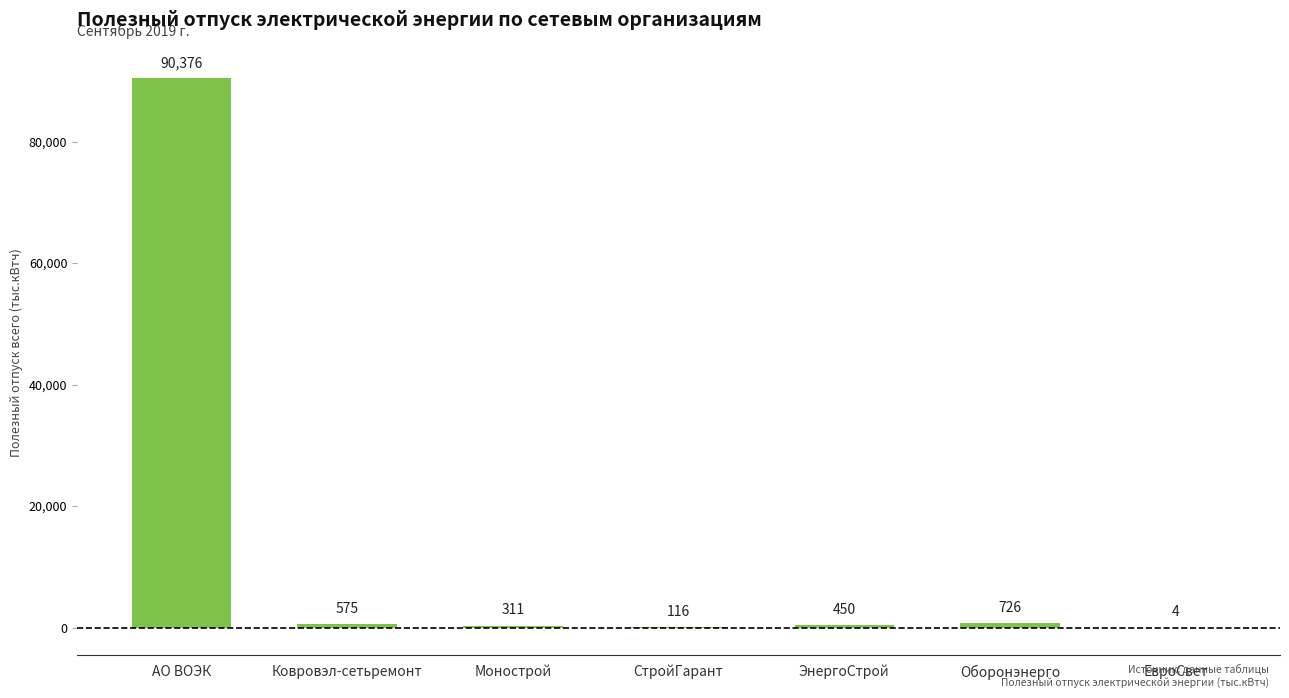

What is the average value?

13222.7